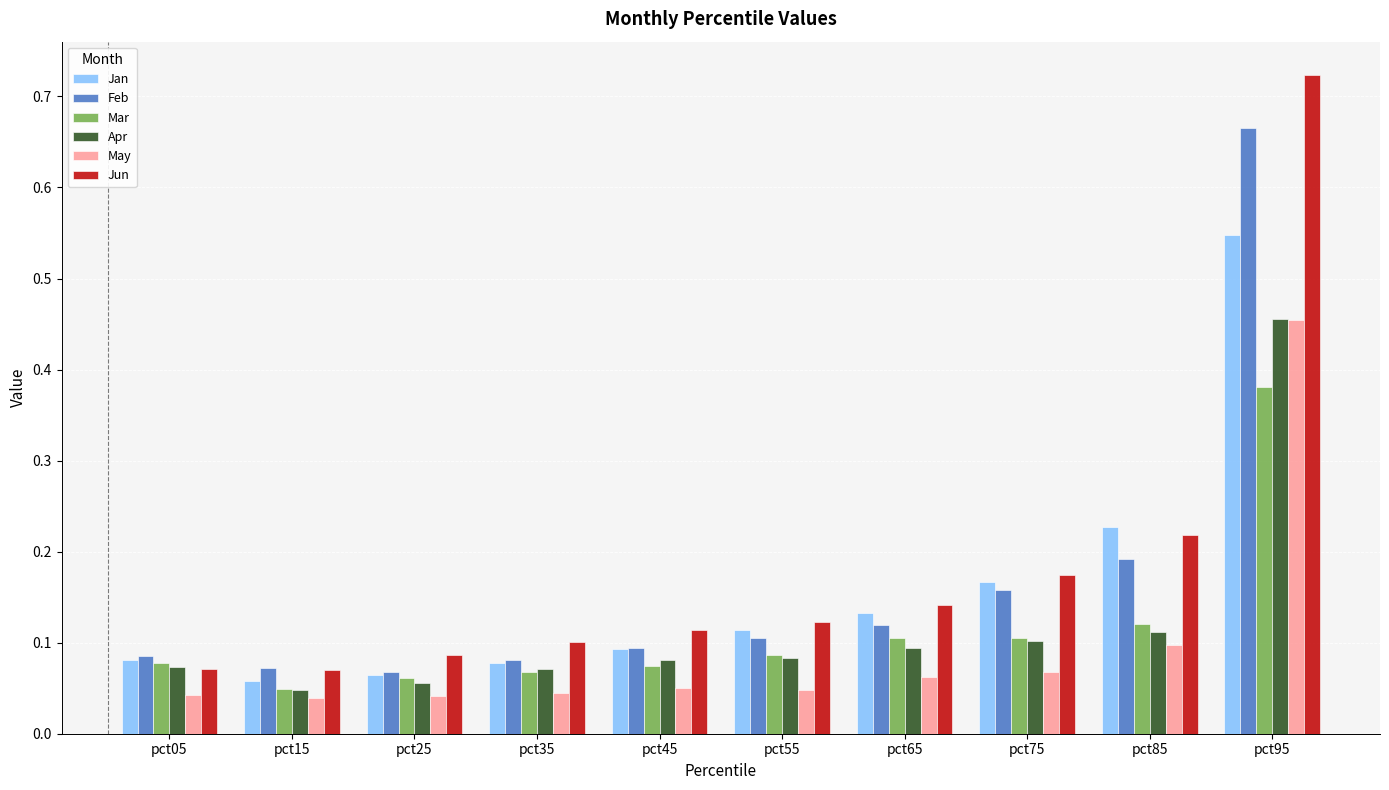

What is the sum of all Jun values?

1.8